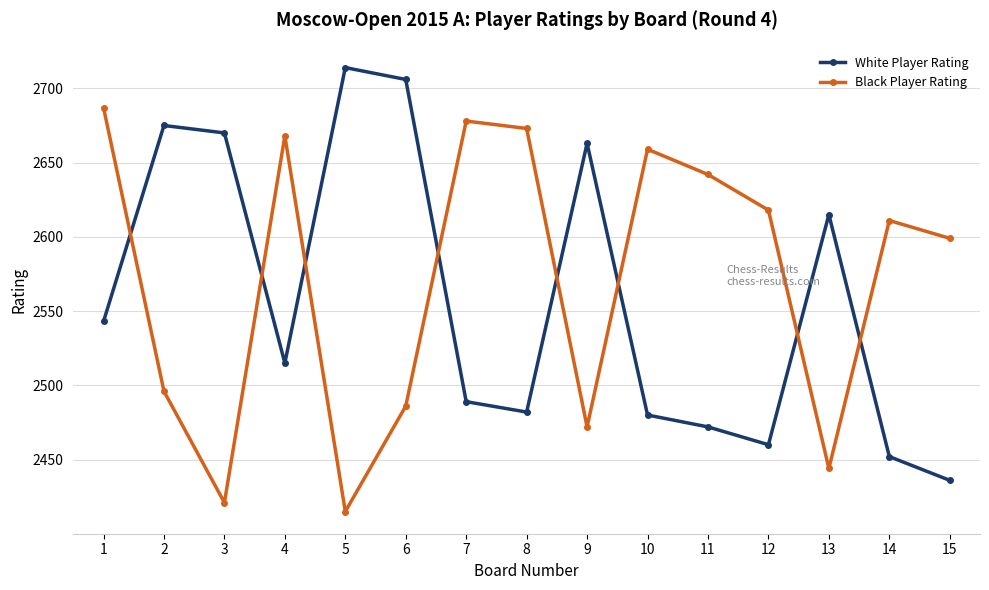

Which category has the highest value across all series?

5